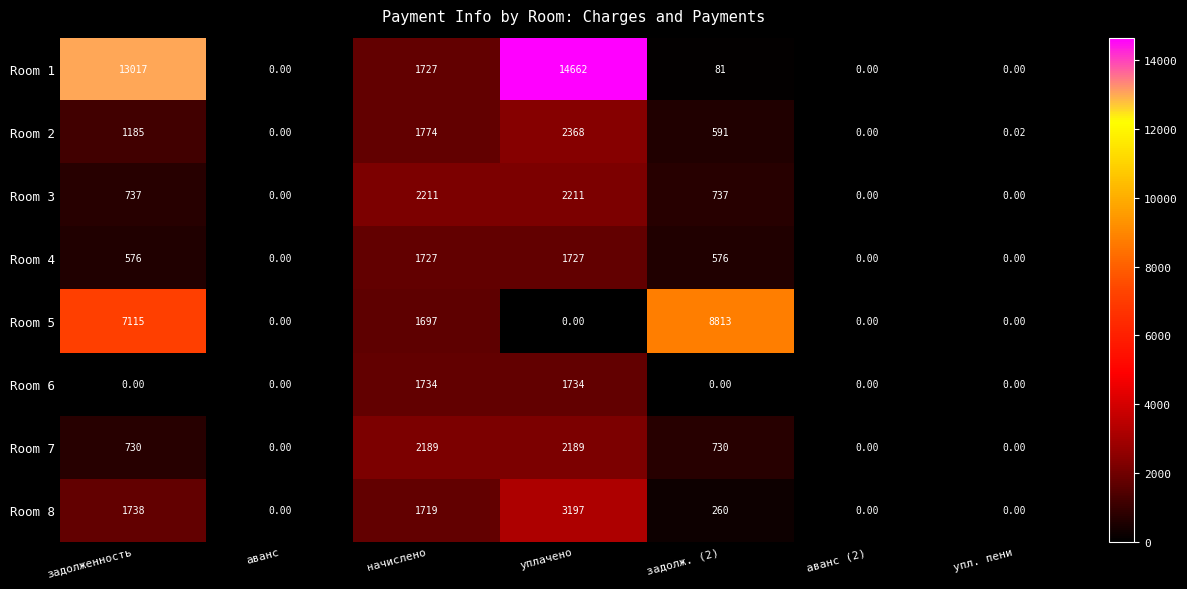

At which category is the sum across all series the highest?

уплачено